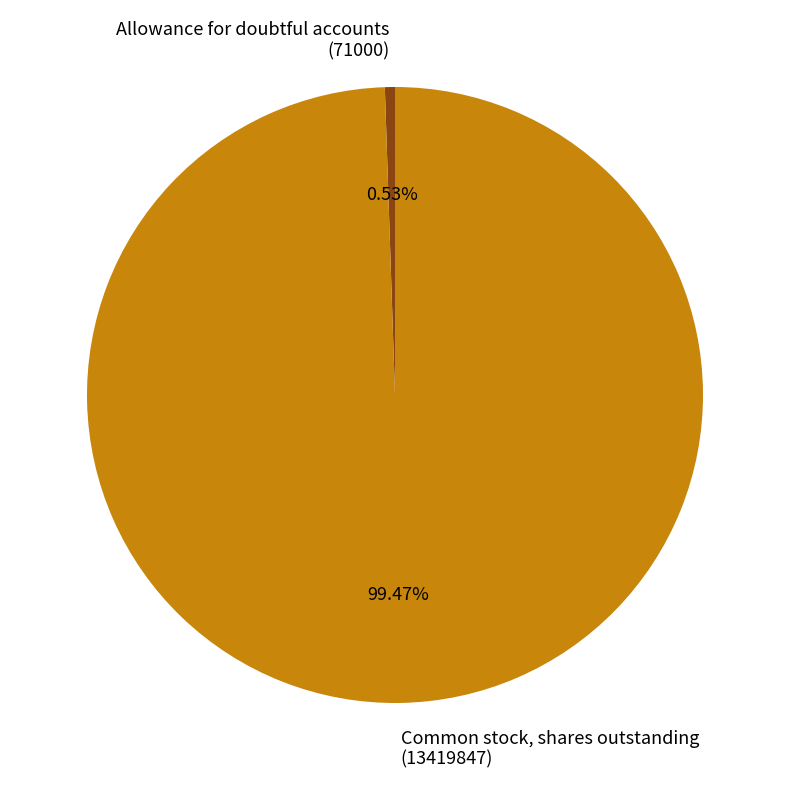

Is there a majority slice in this chart?

Yes